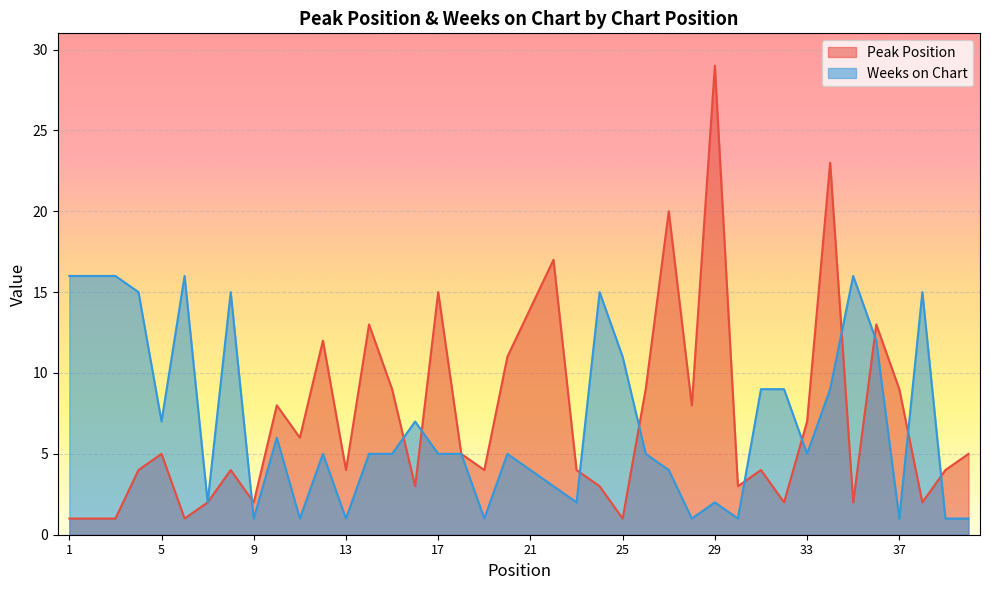

What is the minimum value for Weeks on Chart?

1